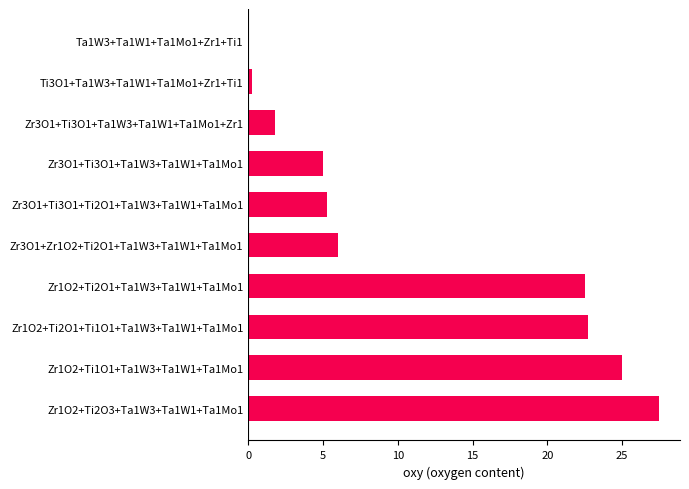

Where is the data nearest to the value 13?

Zr3O1+Zr1O2+Ti2O1+Ta1W3+Ta1W1+Ta1Mo1